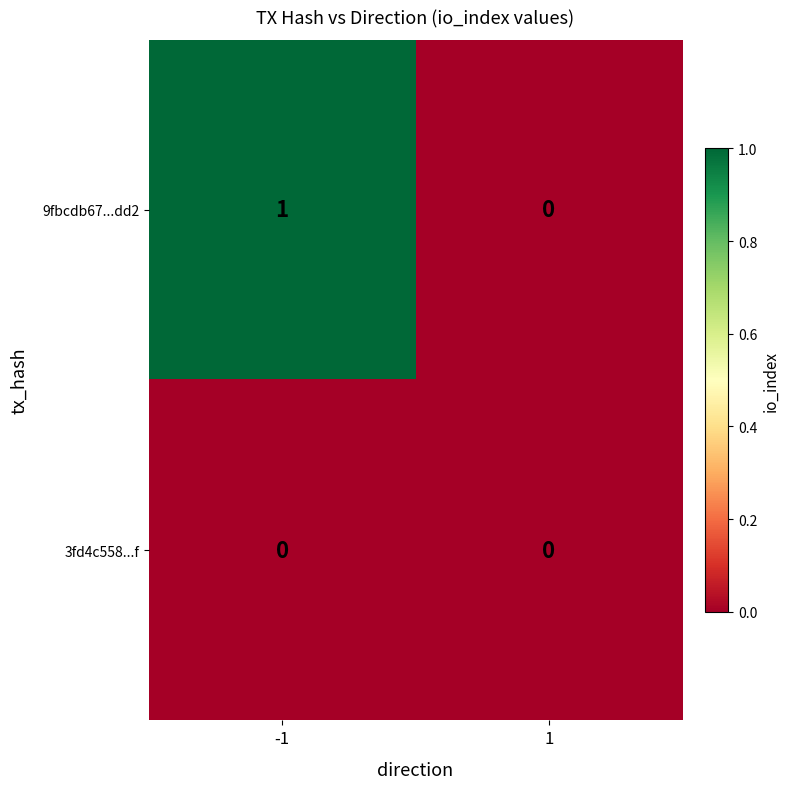

True or false: 9fbcdb67...dd2 has a value of 1 at -1.

True